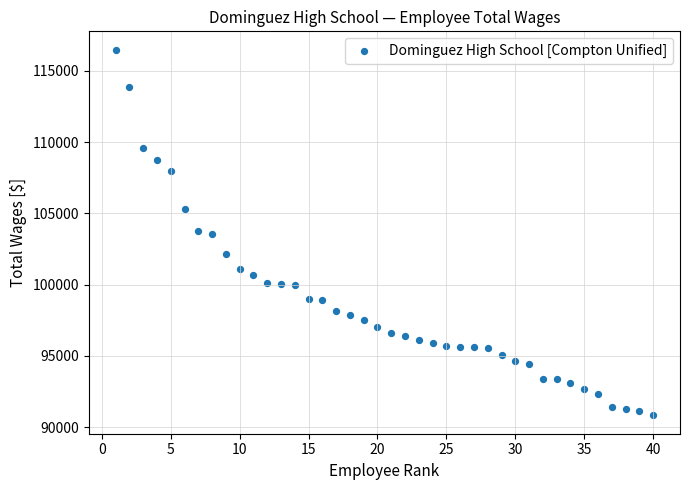

What is the range of X values (max minus min)?

39